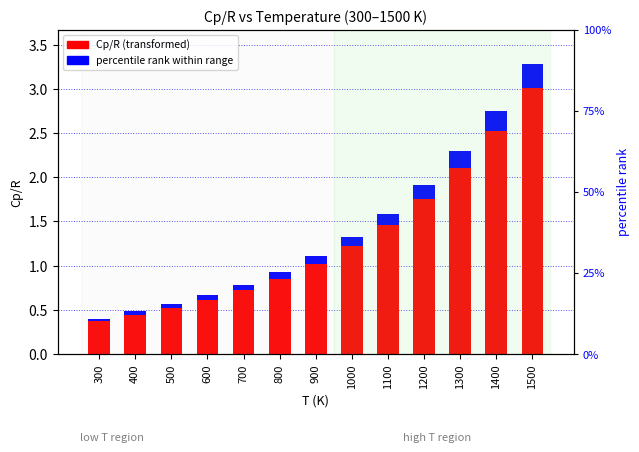

How many groups of bars are there?

13